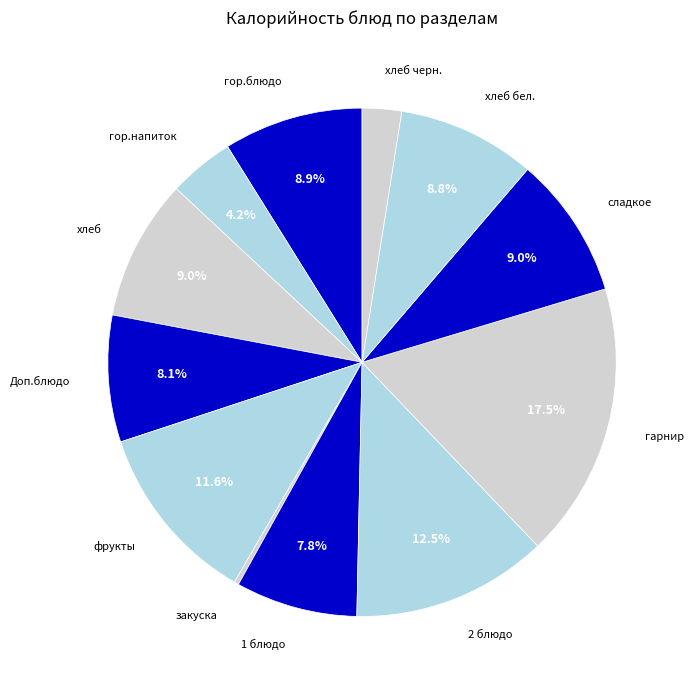

Is сладкое the majority of the pie?

No